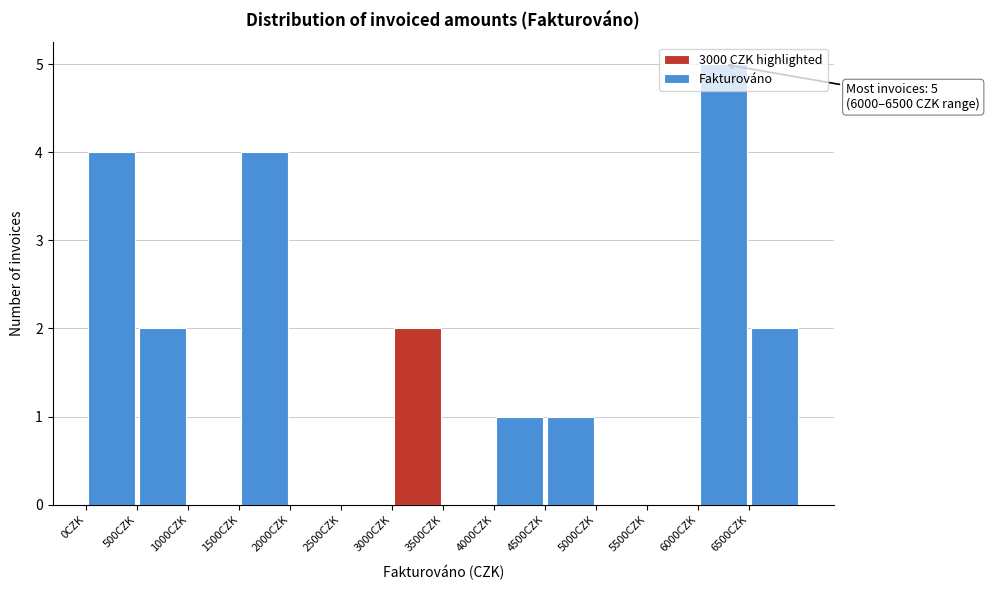

Over which range of the x-axis is the bar tallest?

6000 to 6500